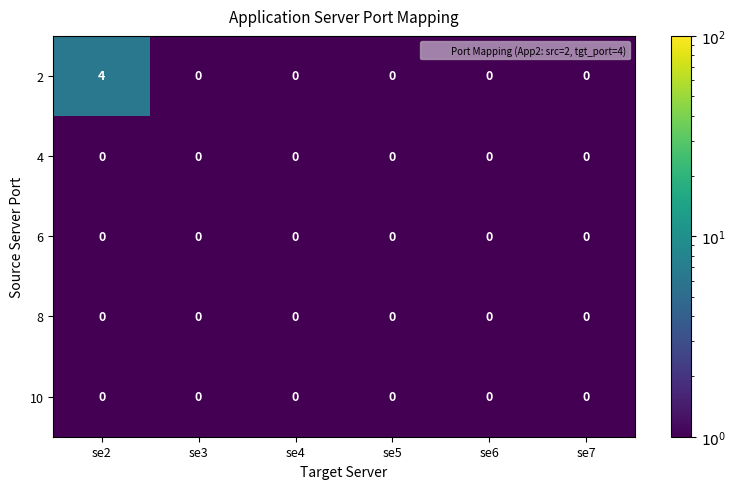

The value of 4 at se2 is 0. True or false?

True